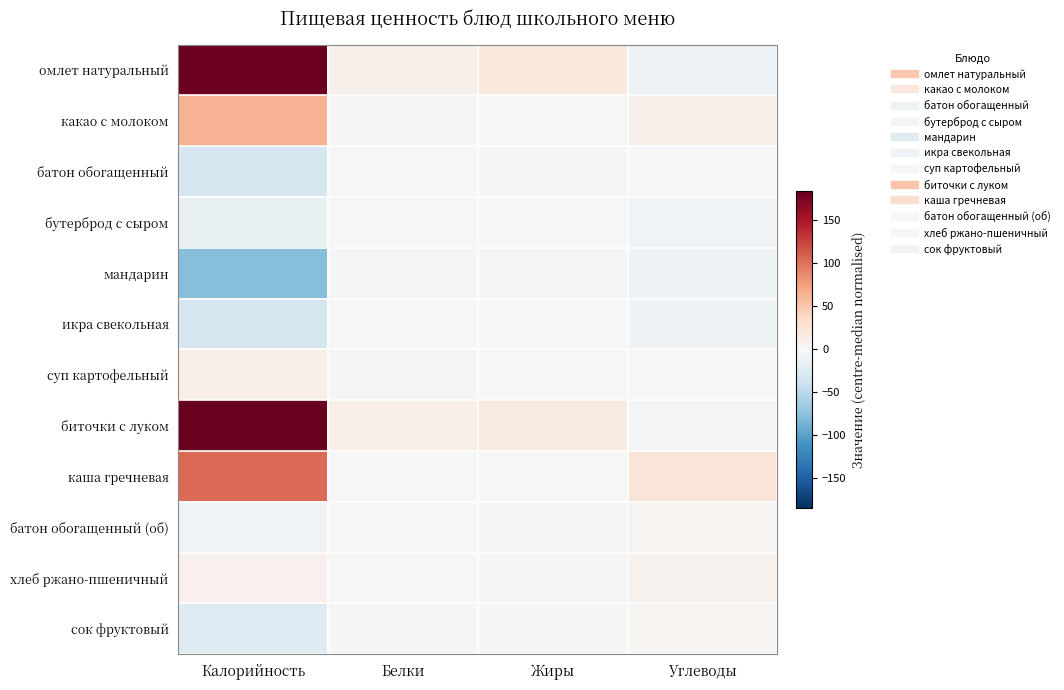

At which category is the sum across all series the highest?

Калорийность